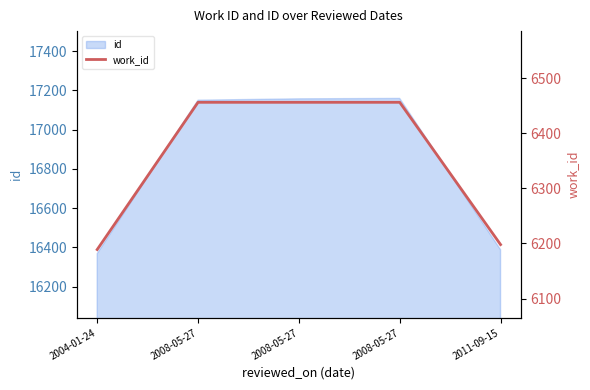

Reading right to left, list all the values displayed in this chart.

6198	6456	6456	6456	6189